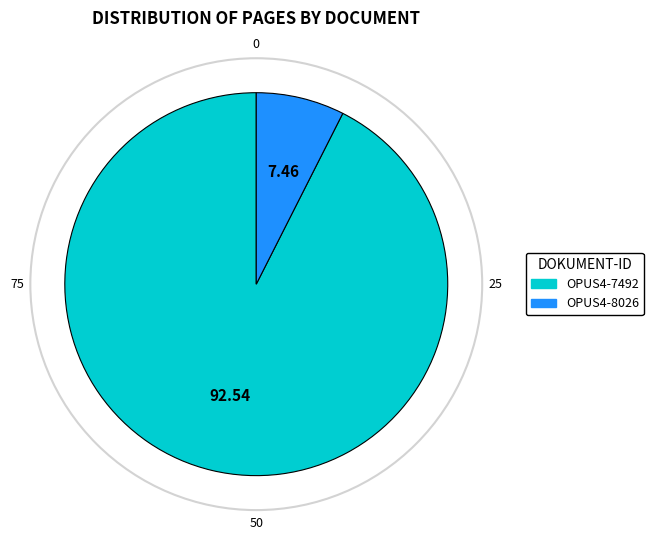

What is the largest slice in the pie chart?

OPUS4-7492